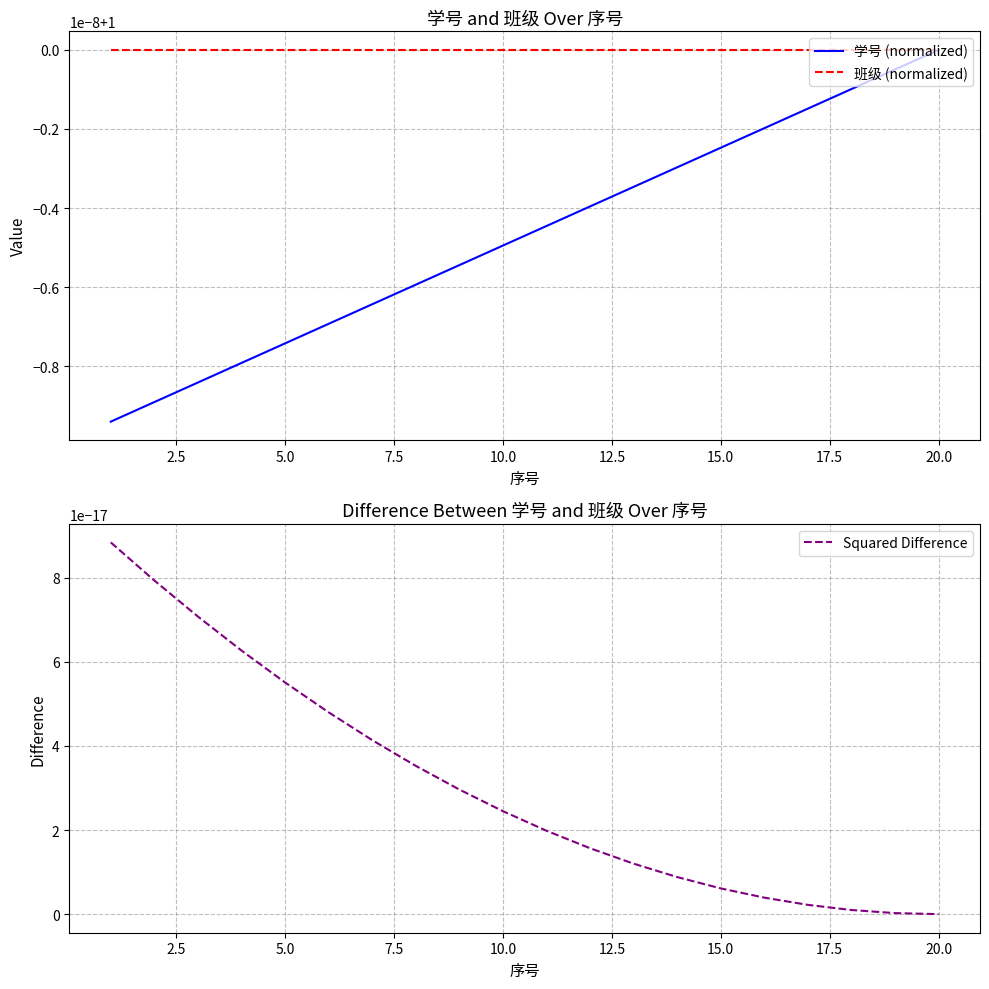

Is it true that 学号 (normalized) equals 1.0 at 5.0?

True